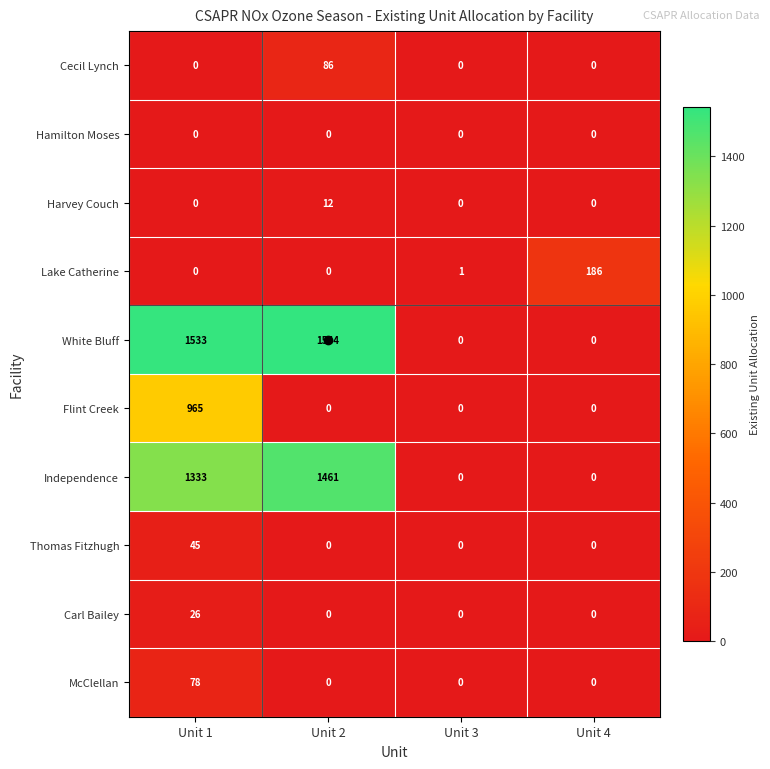

Which series changed the most between Unit 2 and Unit 4?

White Bluff